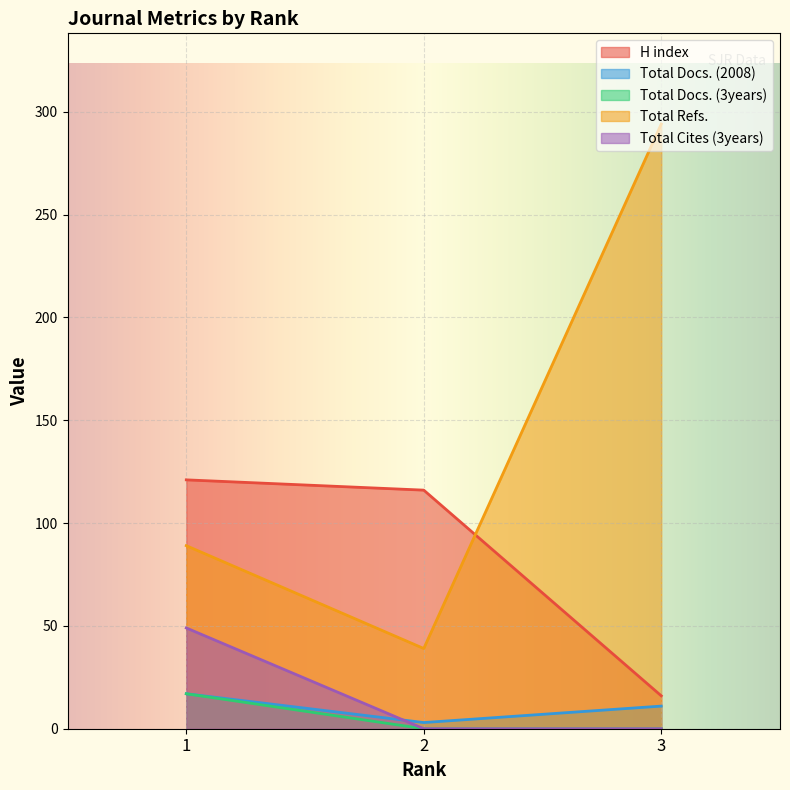

Reading left to right, extract all data points from this chart.

H index: 1=121	2=116	3=16
Total Docs. (2008): 1=17	2=3	3=11
Total Docs. (3years): 1=17	2=0	3=0
Total Refs.: 1=89	2=39	3=294
Total Cites (3years): 1=49	2=0	3=0